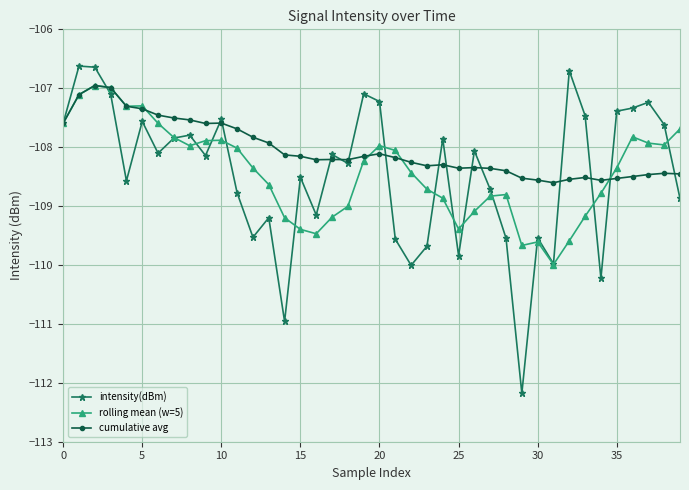

What are all the series names shown in the legend?

intensity(dBm), rolling mean (w=5), cumulative avg